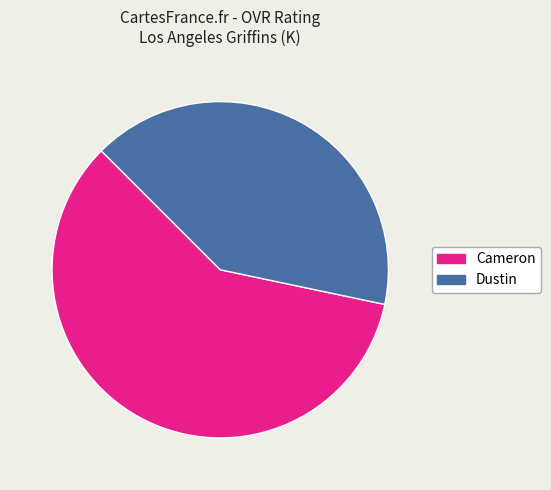

Which category has the biggest portion of the pie?

Cameron